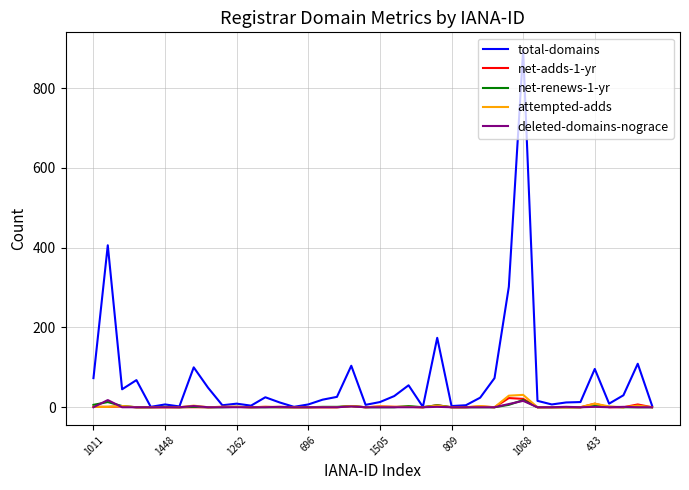

Which series has the largest total across all categories?

total-domains